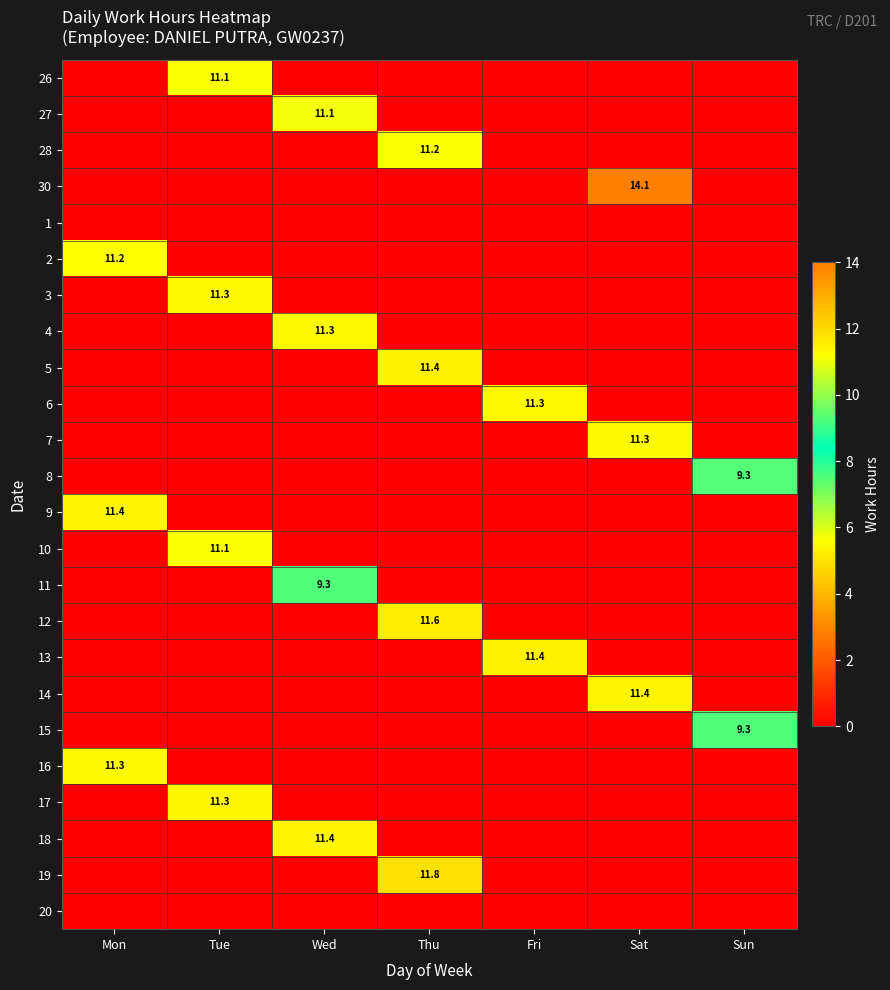

Count the number of data series in this chart.

24